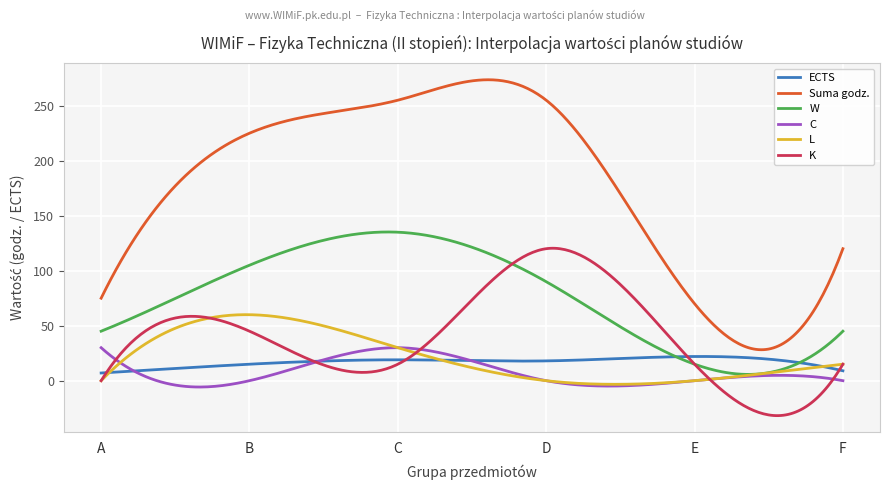

Which series has the largest total across all categories?

Suma godz.